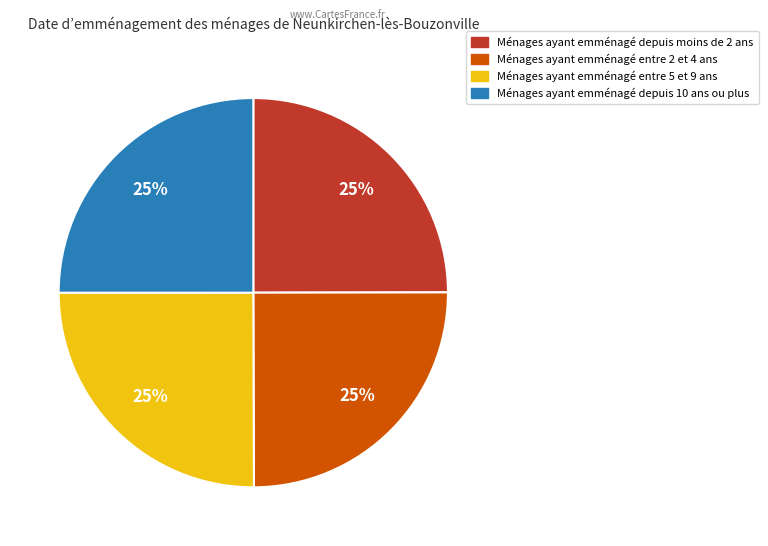

Count the number of slices in the pie.

4